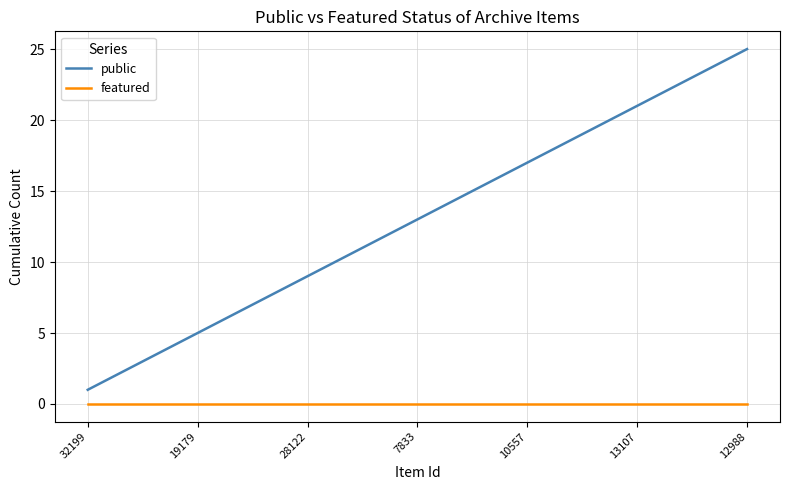

List the series in order of their peak value, highest first.

public, featured